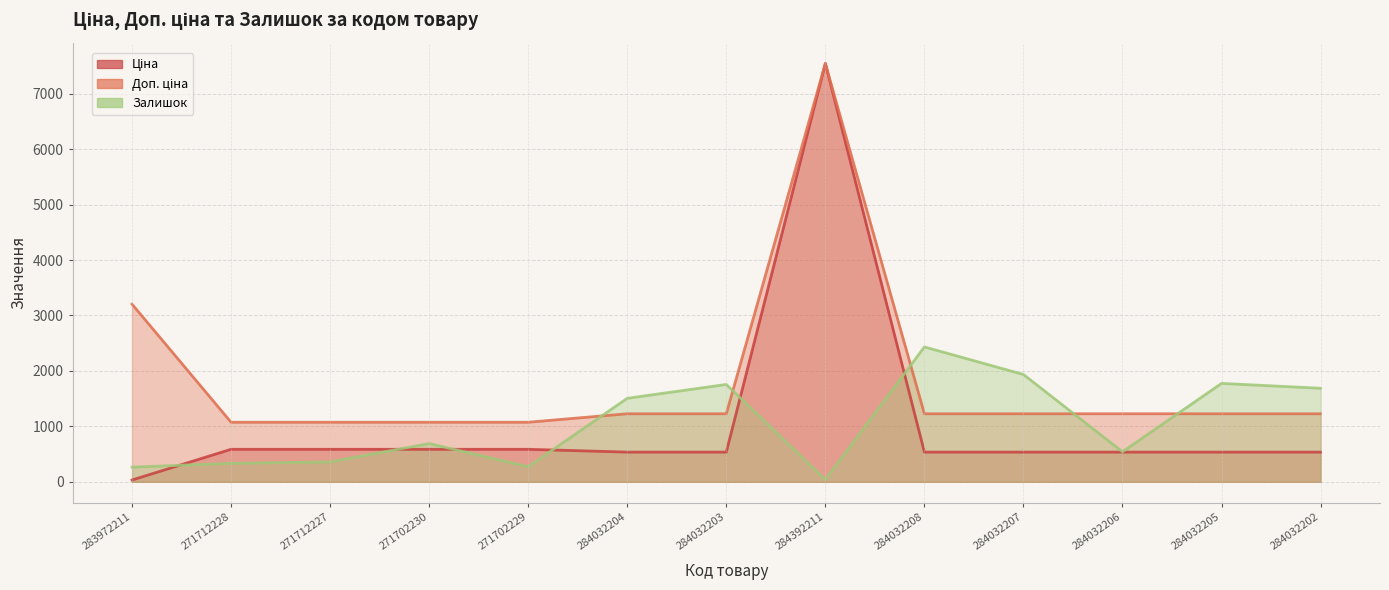

Between 284032203 and 271702229, which is larger?

271702229